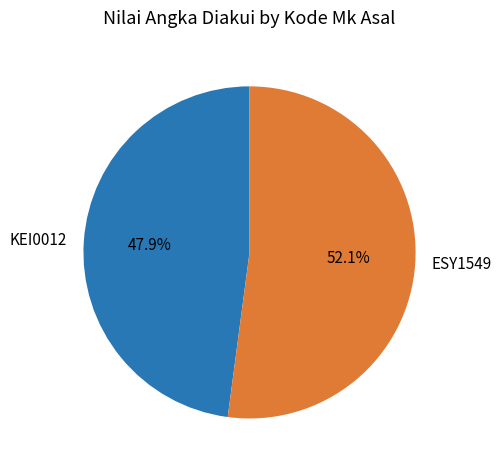

The KEI0012 slice represents 48% of the pie. True or false?

True